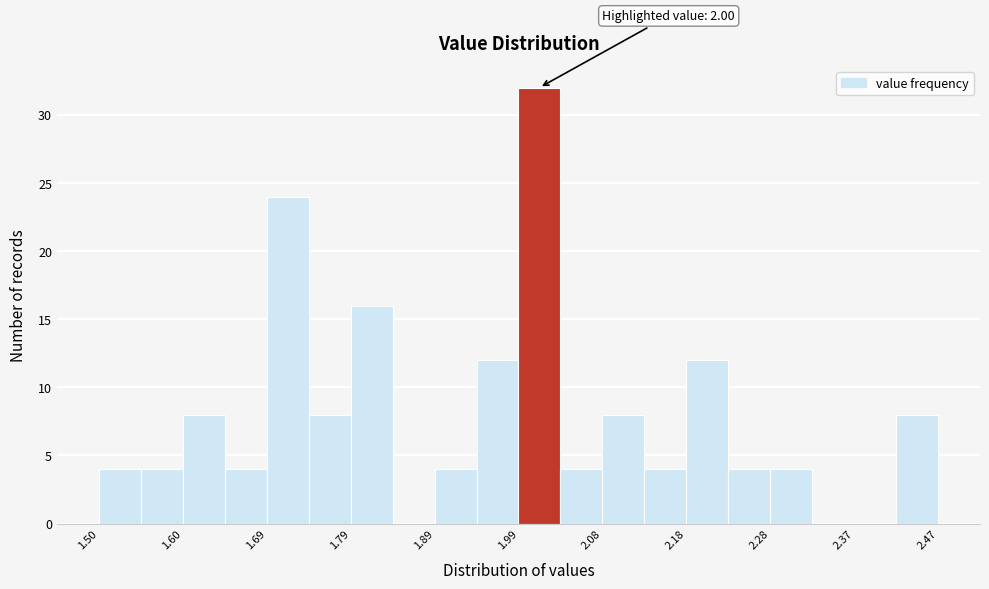

Which range on the x-axis has the tallest bar?

1.99 to 2.03